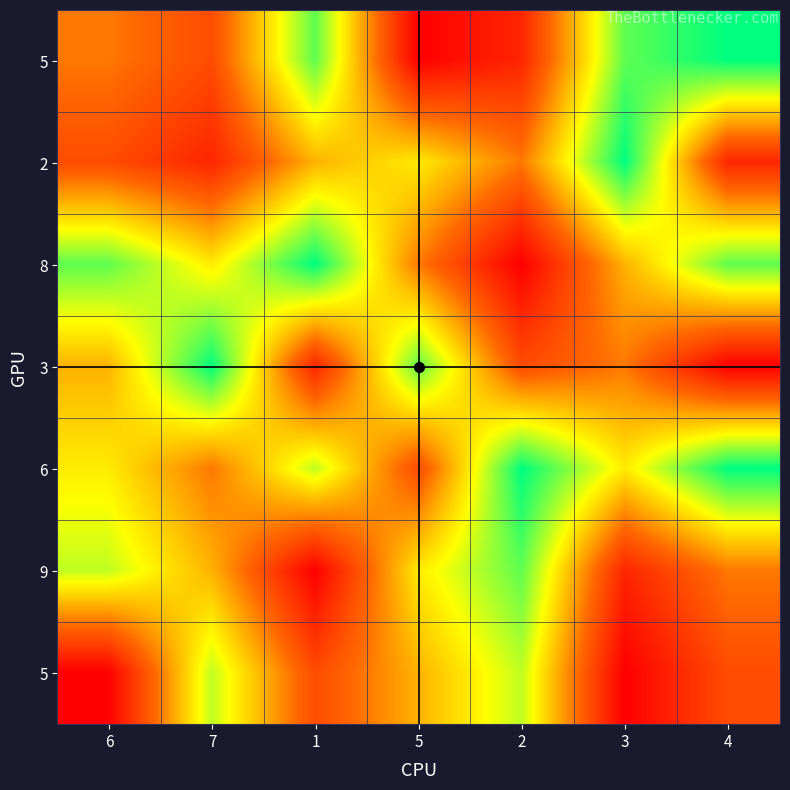

What is the spread (max minus min) of values at 1?

8